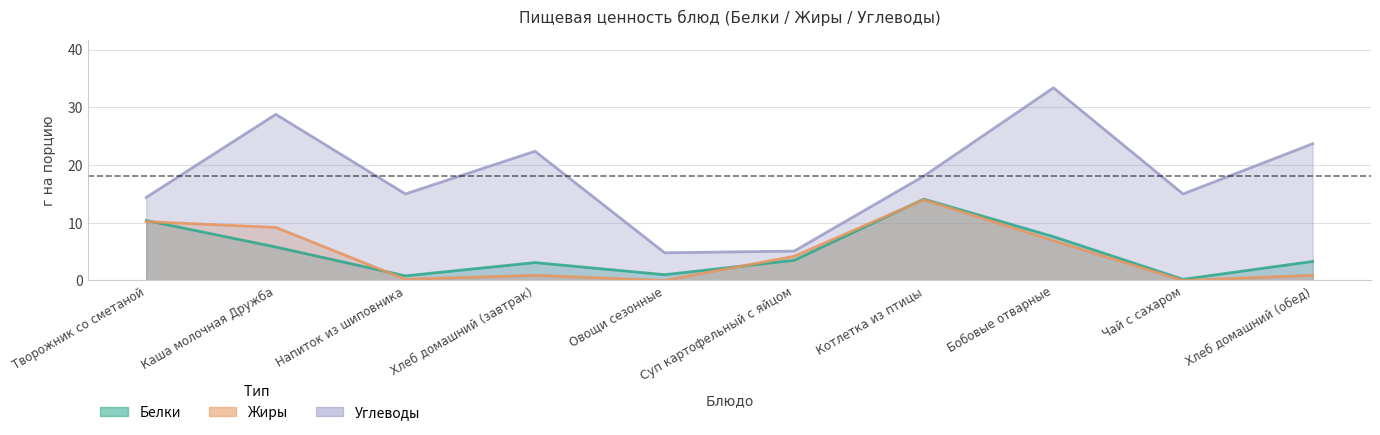

How many distinct data groups are displayed?

3